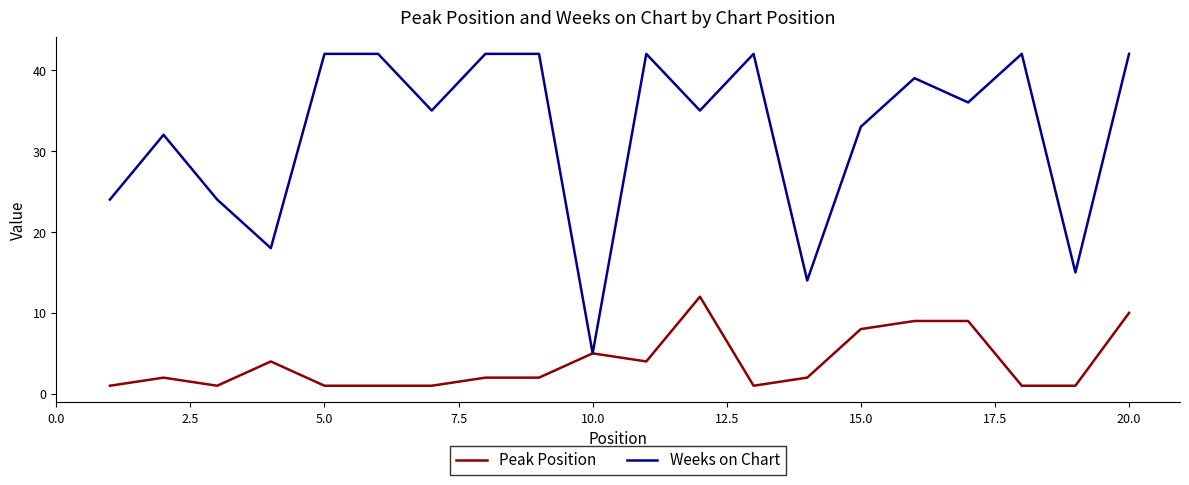

Which series has the widest spread of values?

Weeks on Chart